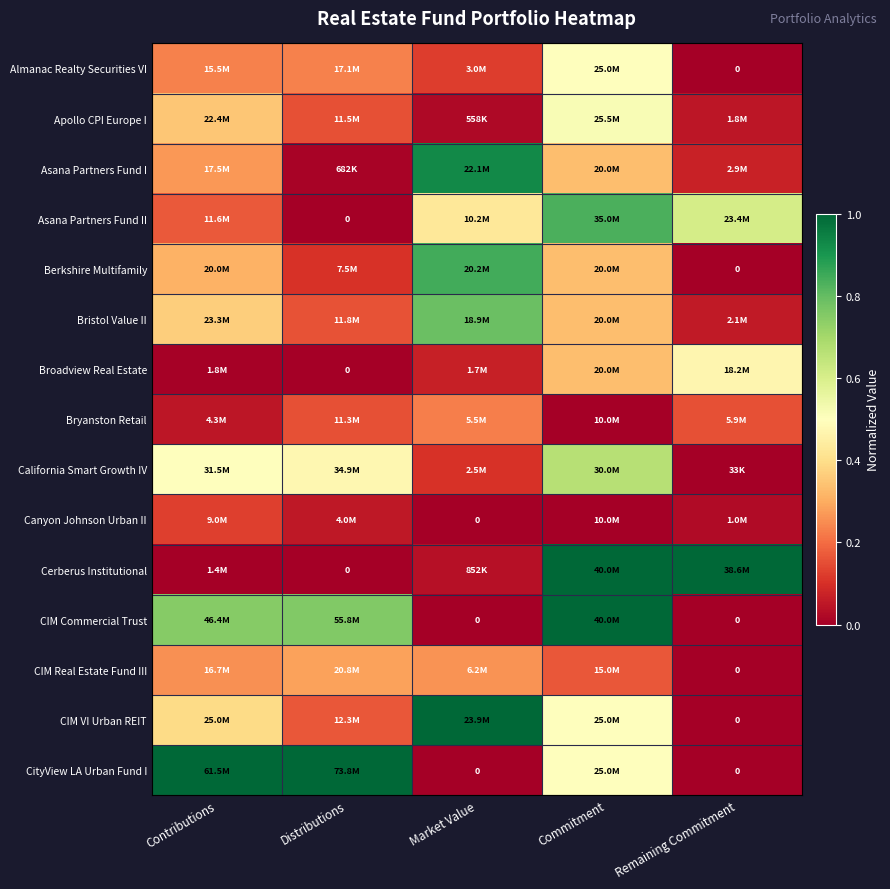

Rank the series at Distributions from lowest to highest value.

Asana Partners Fund II, Broadview Real Estate, Cerberus Institutional, Asana Partners Fund I, Canyon Johnson Urban II, Berkshire Multifamily, Bryanston Retail, Apollo CPI Europe I, Bristol Value II, CIM VI Urban REIT, Almanac Realty Securities VI, CIM Real Estate Fund III, California Smart Growth IV, CIM Commercial Trust, CityView LA Urban Fund I